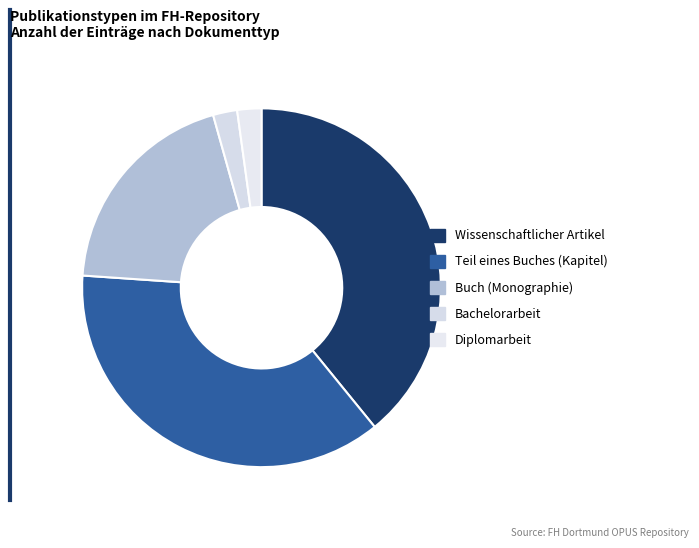

How many segments does this pie chart have?

5